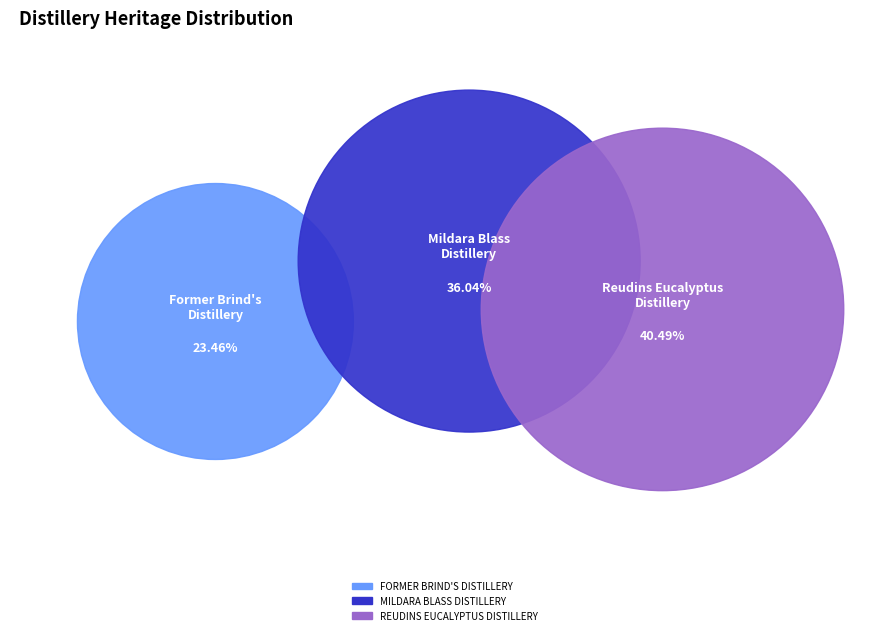

Which has a higher value, REUDINS EUCALYPTUS DISTILLERY or FORMER BRIND'S DISTILLERY?

REUDINS EUCALYPTUS DISTILLERY